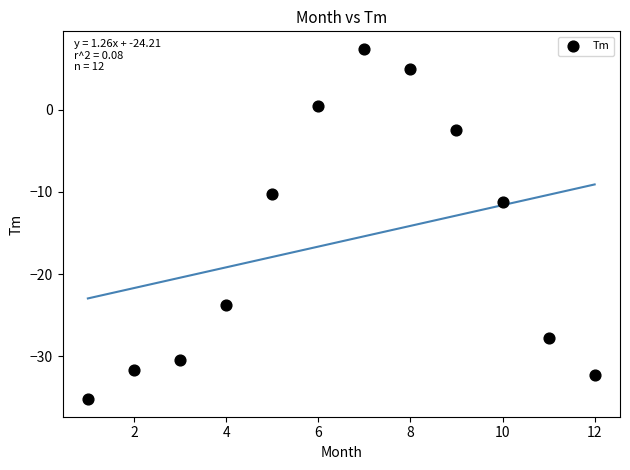

What Y value in the scatter plot is closest to -13?

-11.2